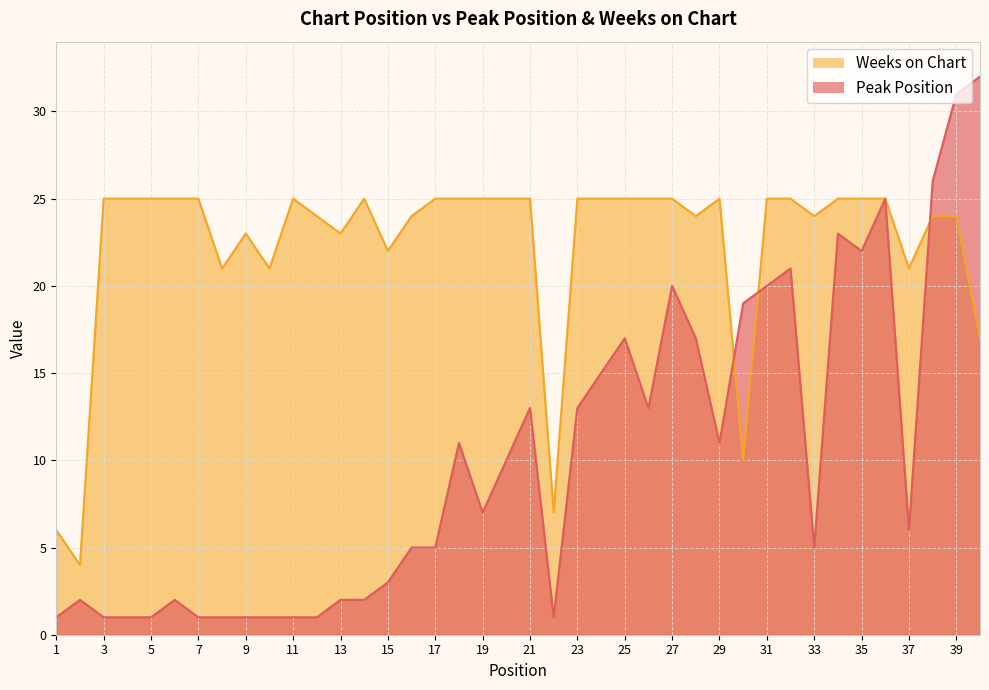

At which label is Peak Position closest to 16?

24